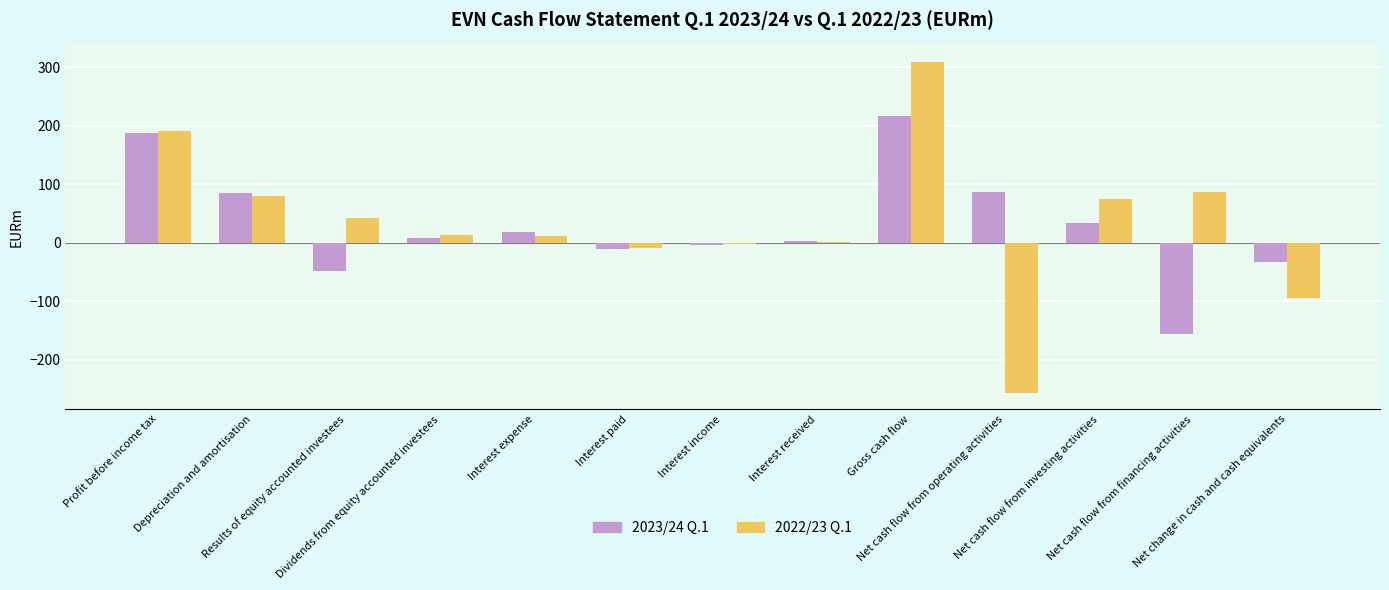

What is the highest value of the 2022/23 Q.1 series?

309.4